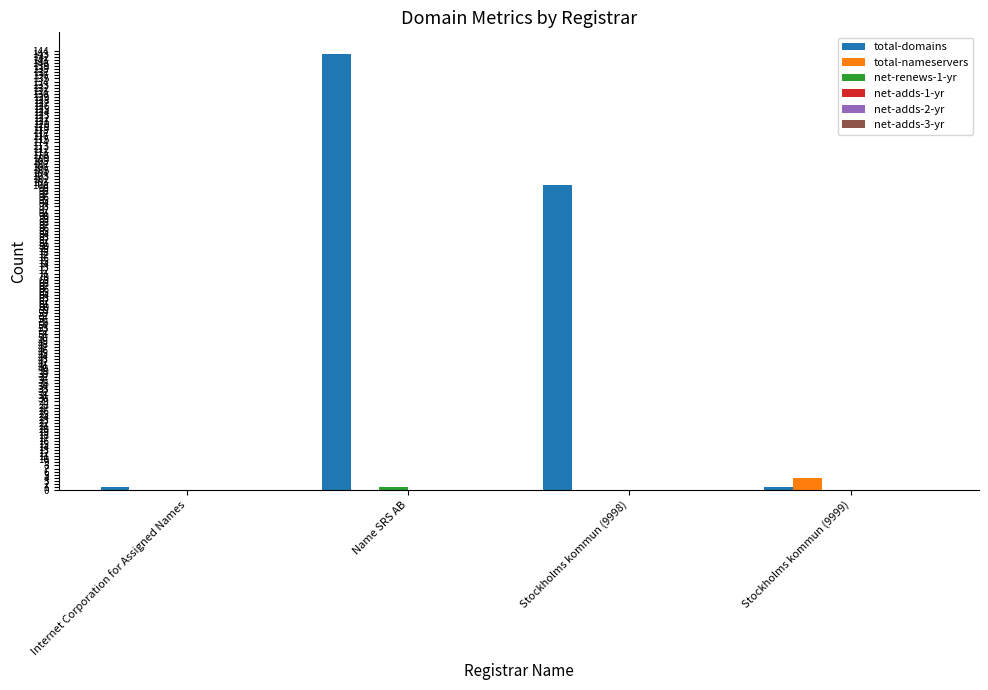

Which series has the largest total across all categories?

total-domains